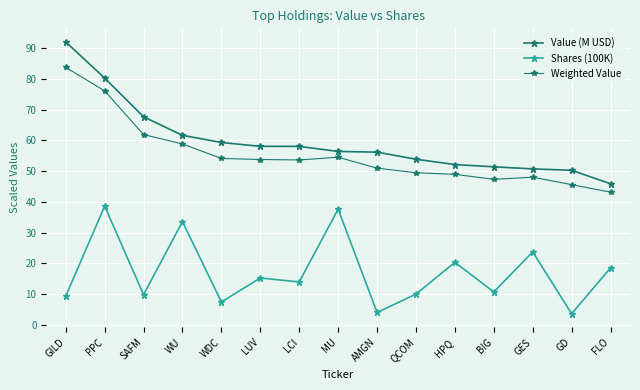

Does the chart have visible grid lines?

Yes